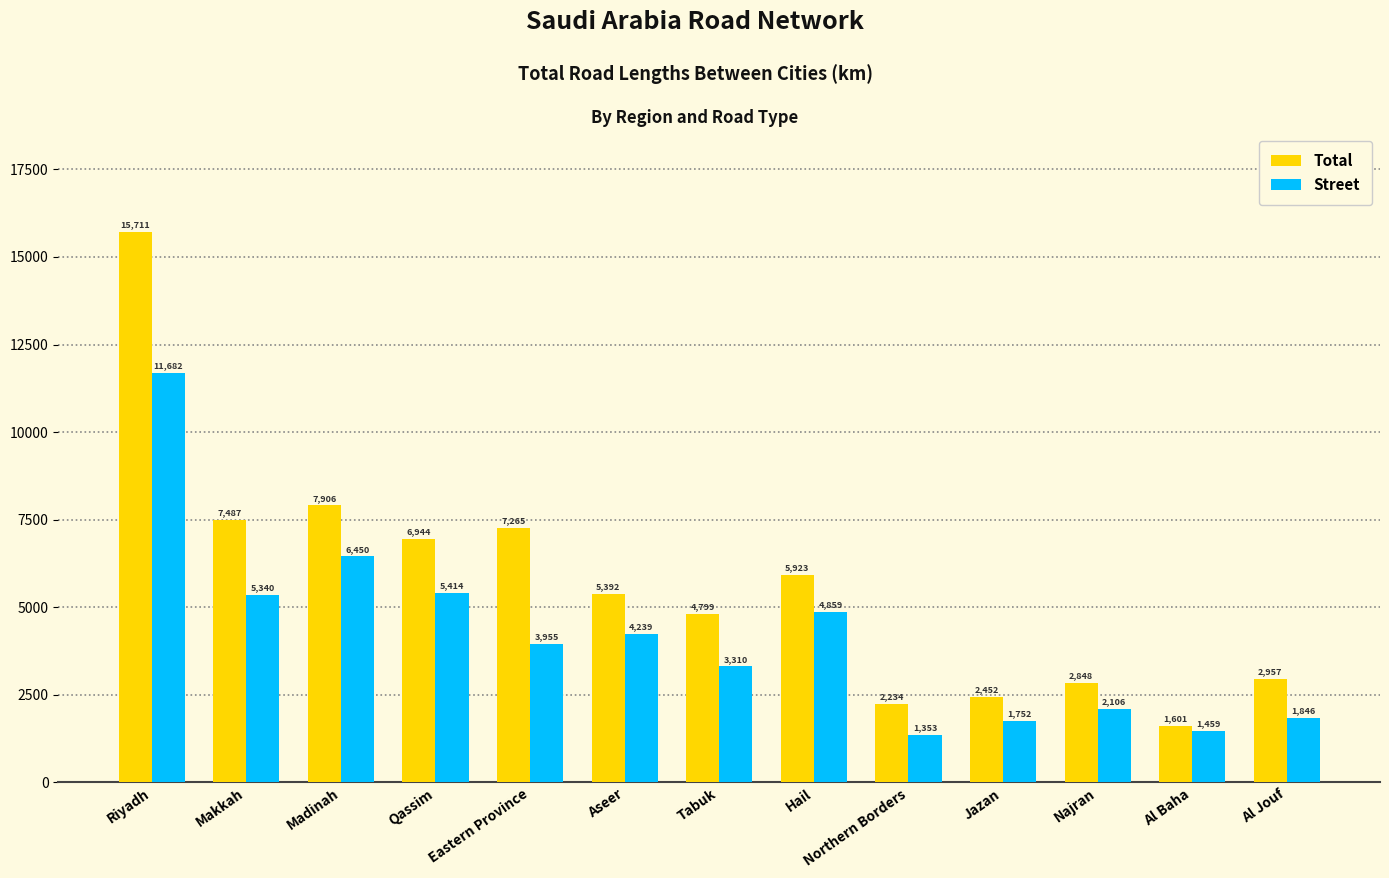

What is the label of the 1st bar from the left?

Riyadh